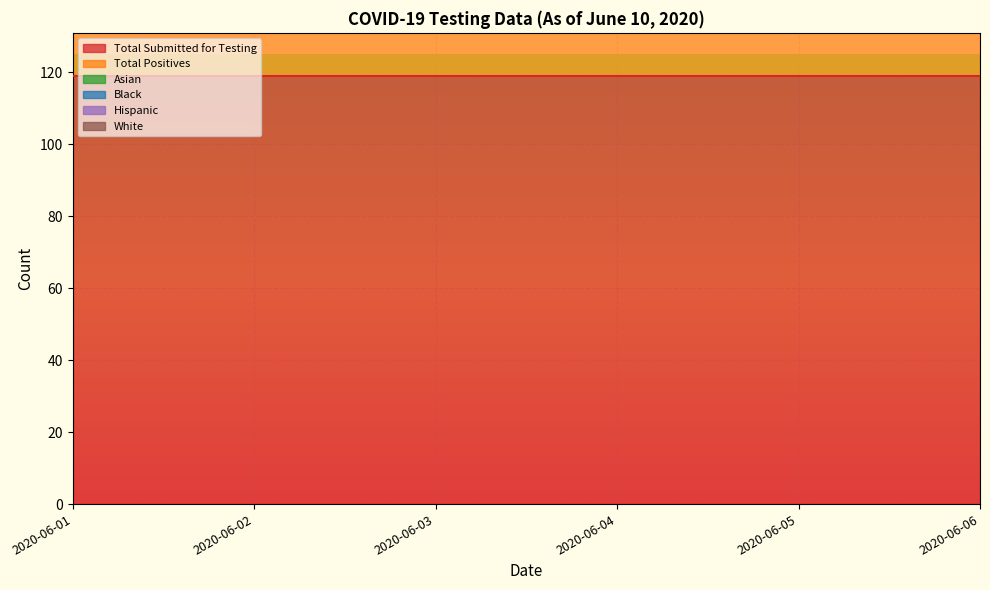

At which category is the sum across all series the highest?

2020-06-01